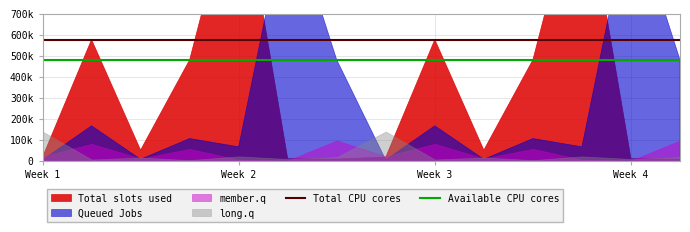

True or false: Available CPU cores has more than 1 interior local peaks.

False